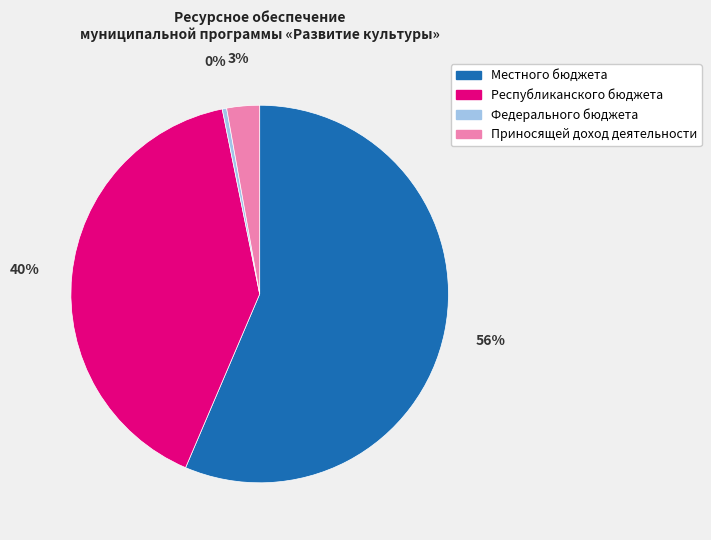

The Местного бюджета slice represents 43% of the pie. True or false?

False